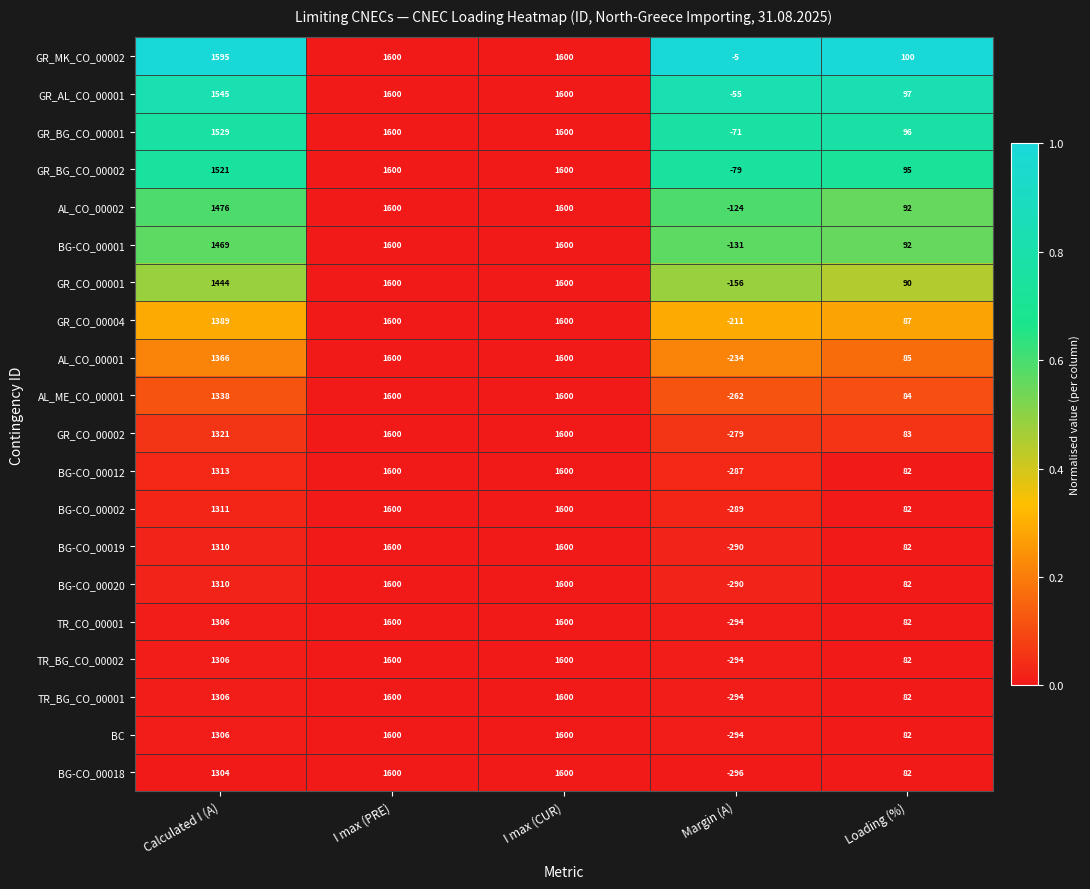

Is it true that BG-CO_00019 equals 1600 at I max (CUR)?

True